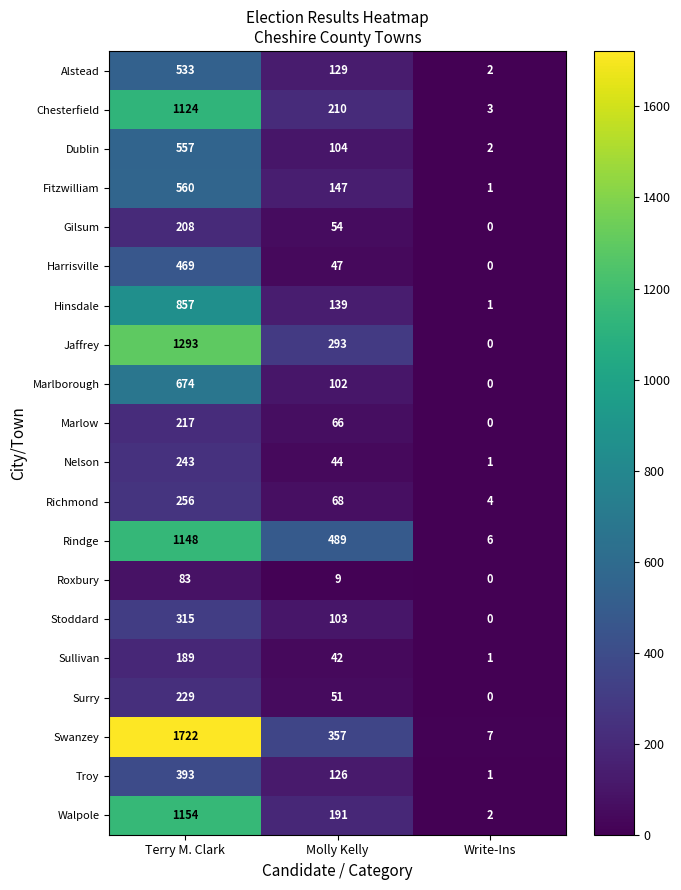

At which label is Fitzwilliam closest to 280?

Molly Kelly